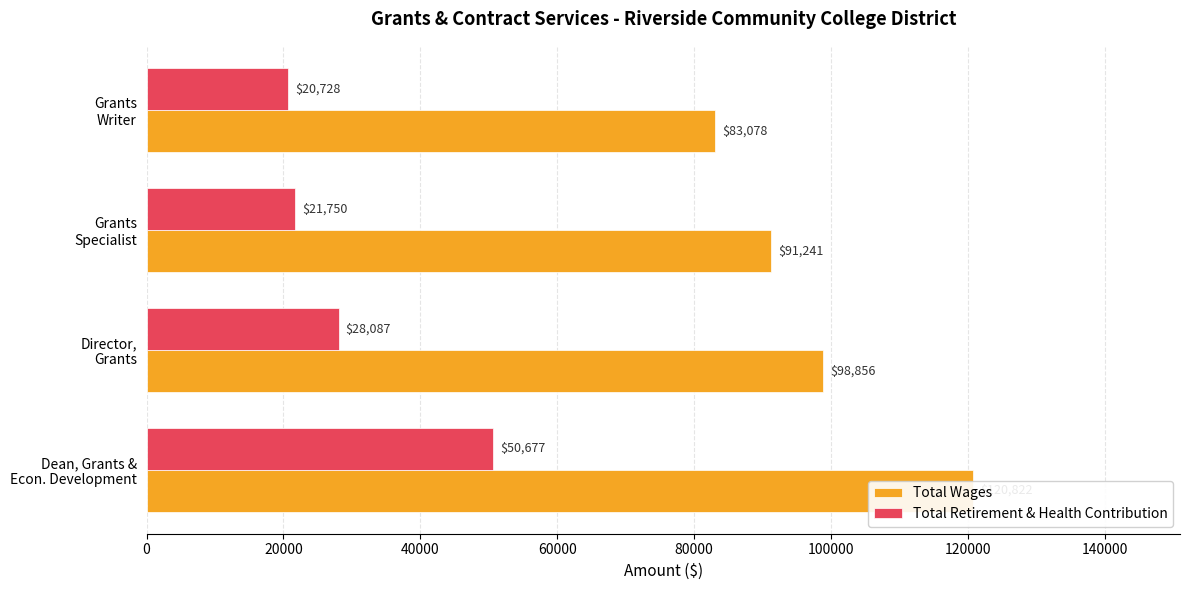

What are all the series names shown in the legend?

Total Wages, Total Retirement & Health Contribution